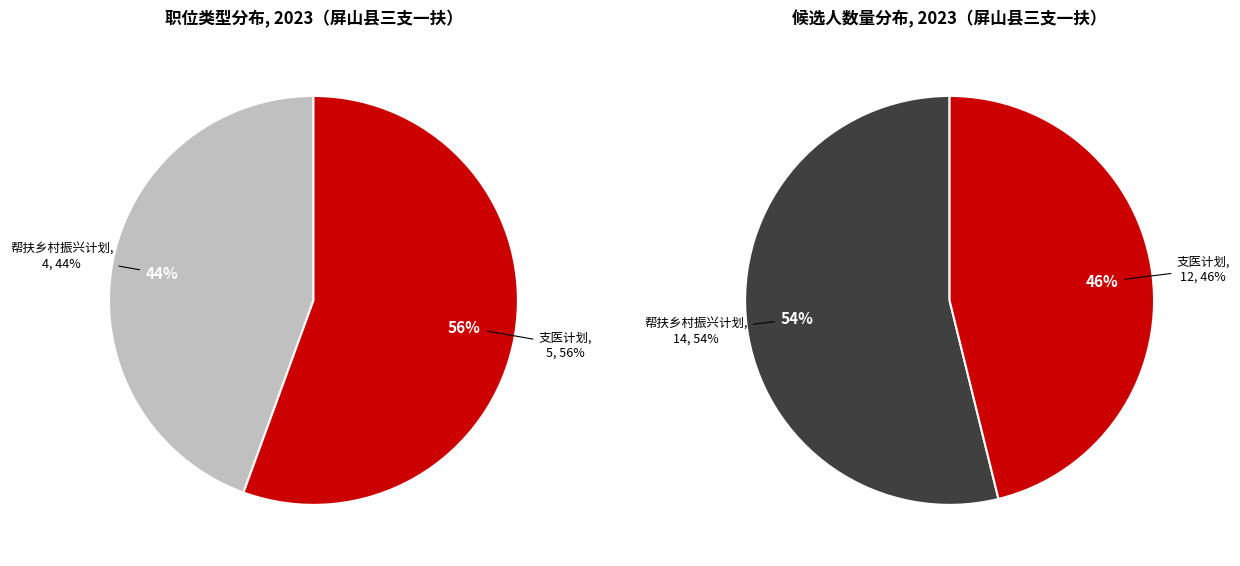

Count the number of slices in the pie.

2